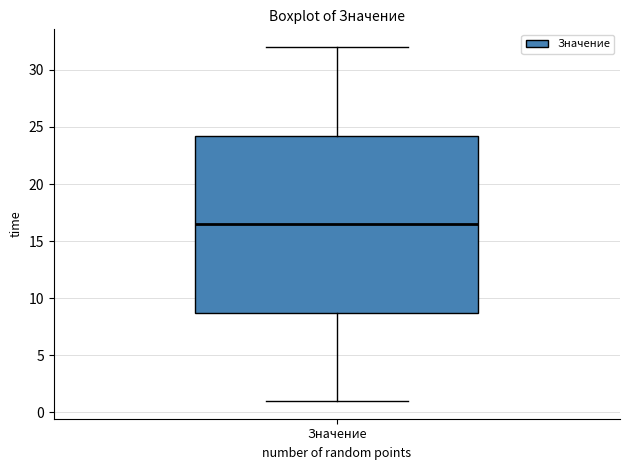

Transcribe this box plot: give where the median line is, the range the box spans, and where the two whiskers end, as read against the y-axis. The values are not printed on the chart, so give them approximately, as read against the axis.

median 16.5, box 9.0 to 24.5, whiskers 1.0 to 32.0